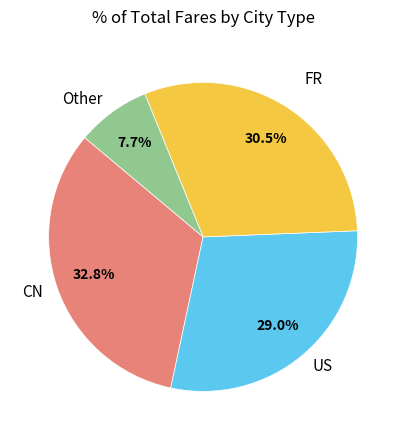

Which category has the smallest portion of the pie?

Other